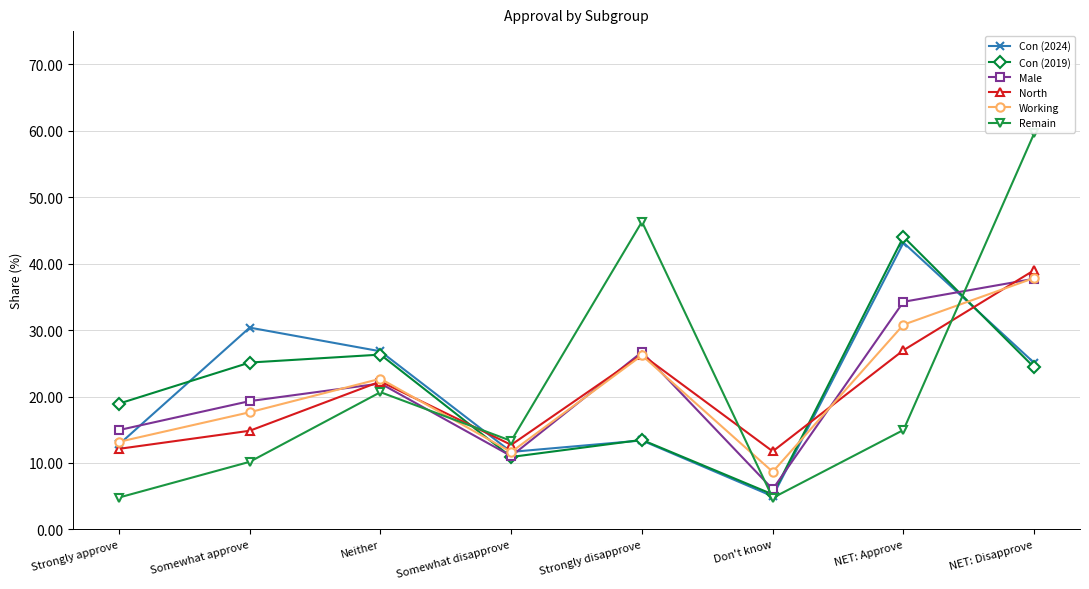

What is the label of the 8th point from the left?

NET: Disapprove